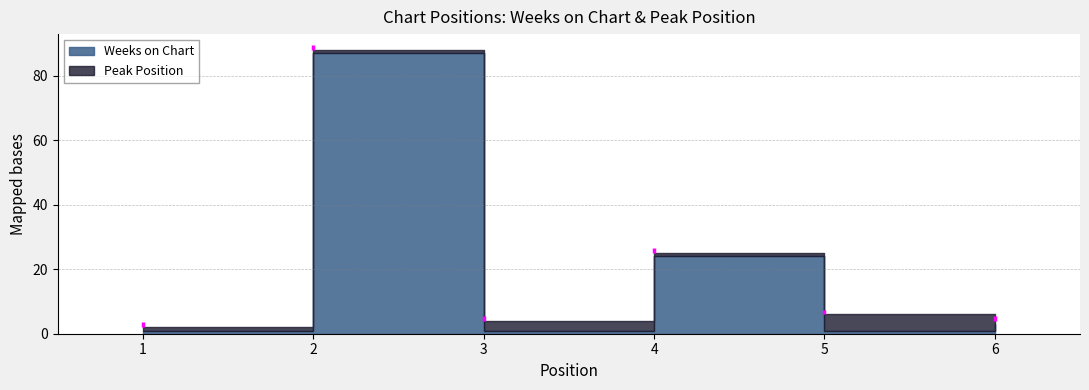

What is the approximate value of Weeks on Chart at 2?

87